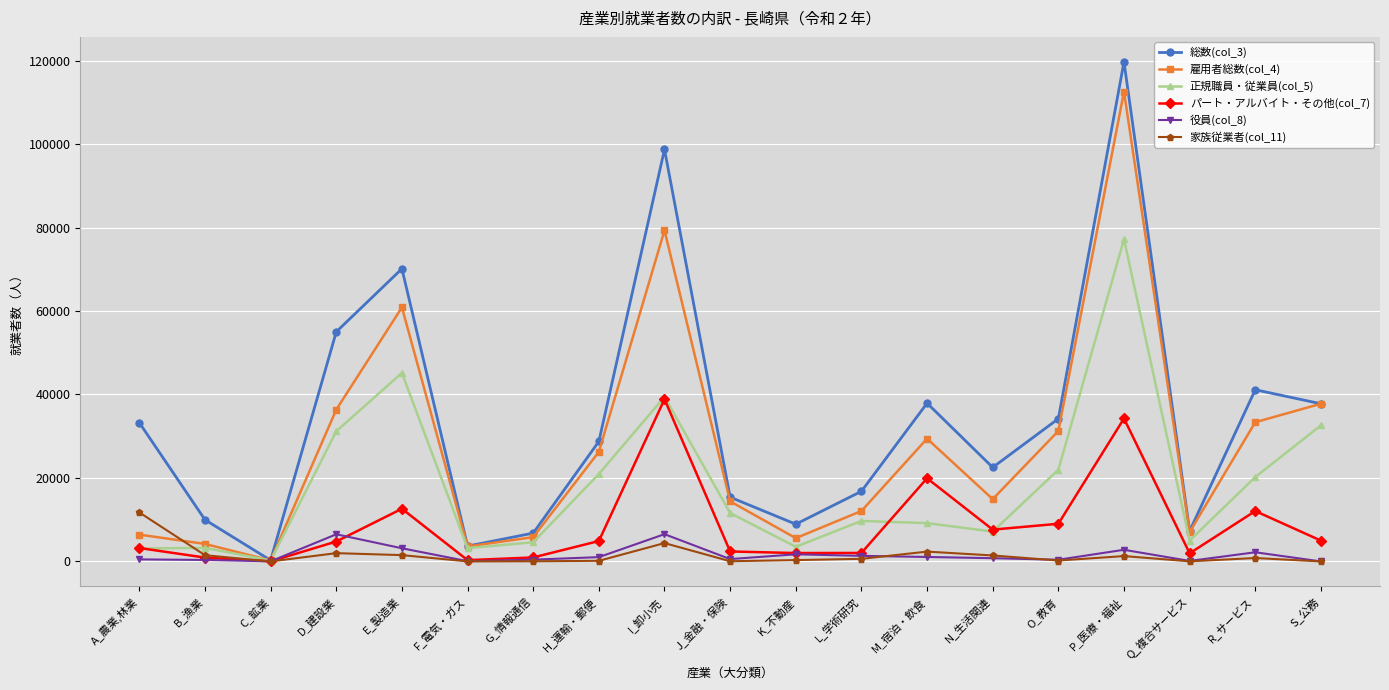

At which category is the sum across all series the highest?

P_医療・福祉